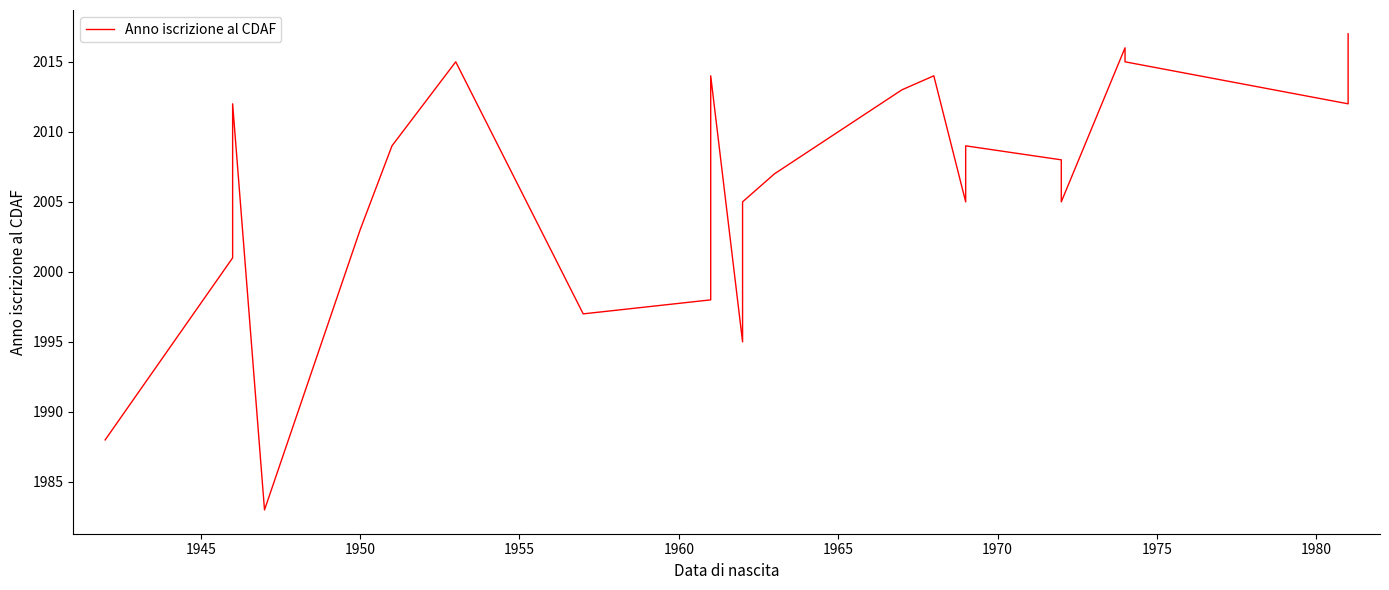

How many lines are shown in the chart?

1